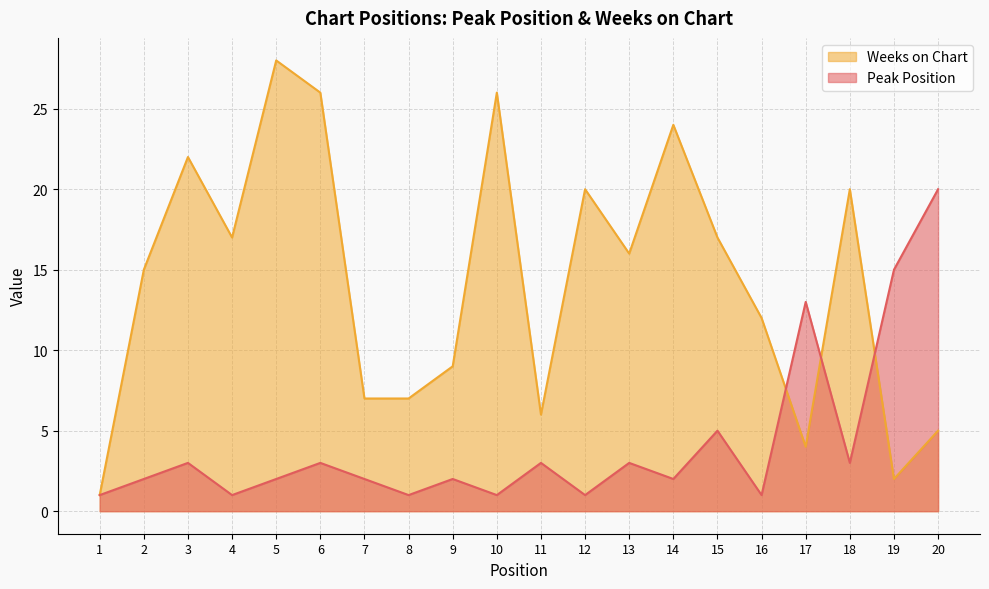

Where is Weeks on Chart nearest to the value 14?

2